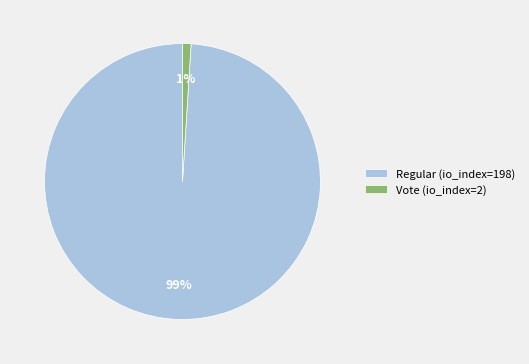

Which category accounts for the majority?

Regular (io_index=198)